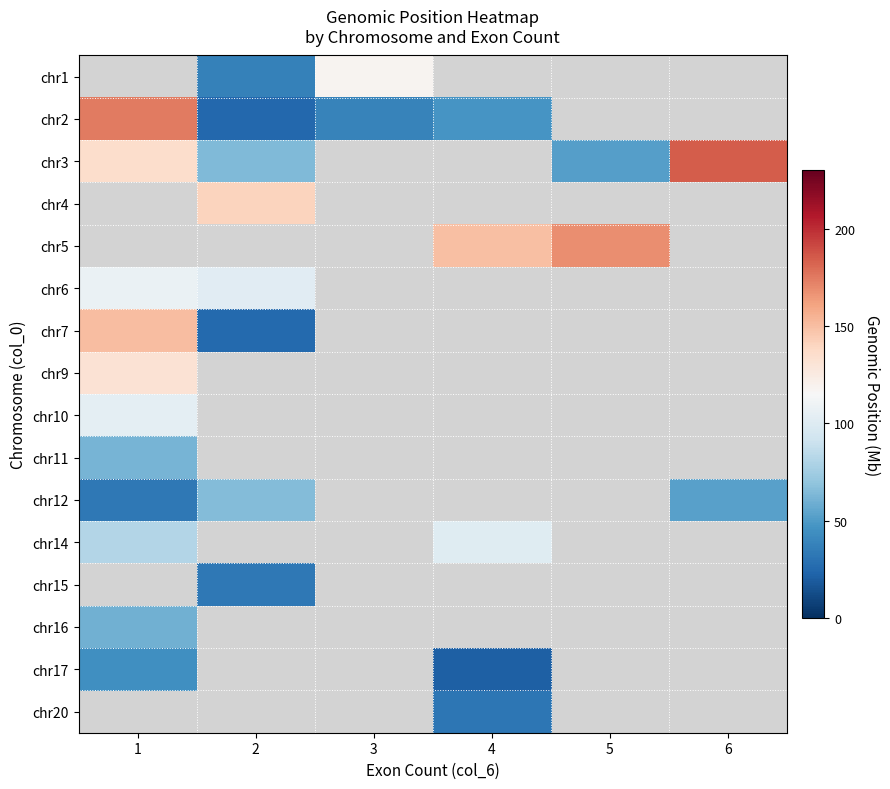

How many values in chr7 are above zero?

2